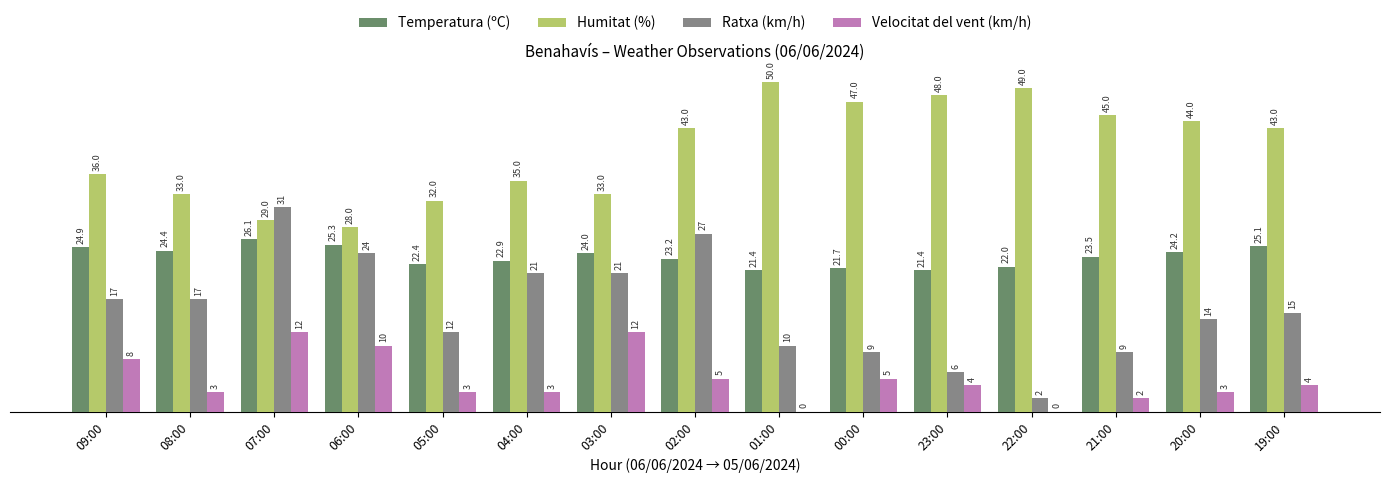

What value does the Humitat (%) series have at 06:00?

28.0